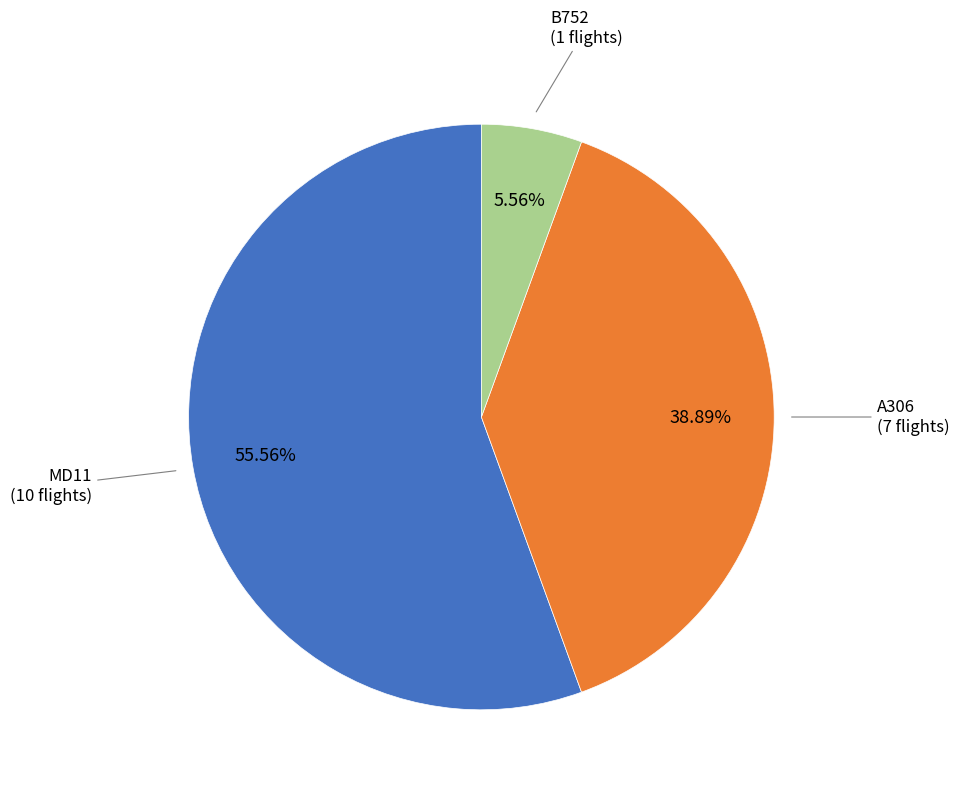

Does any single category account for the majority?

Yes